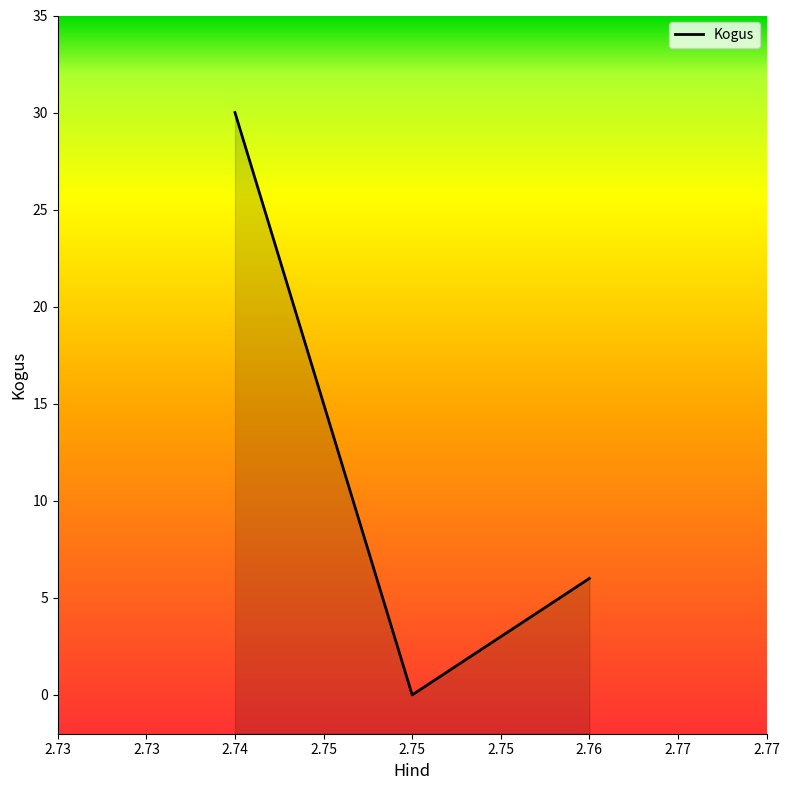

What is the value of the 1st point from the left?

30